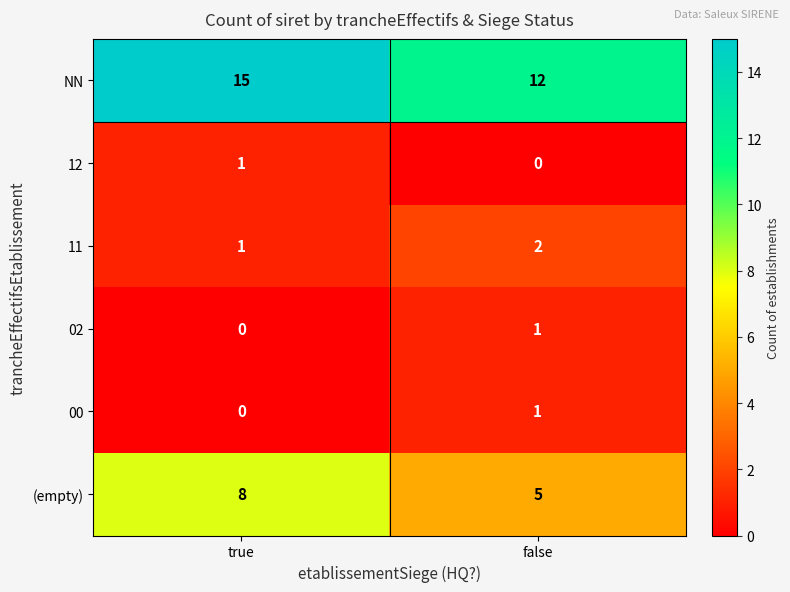

What is the sum of the 11 values at true and false?

3